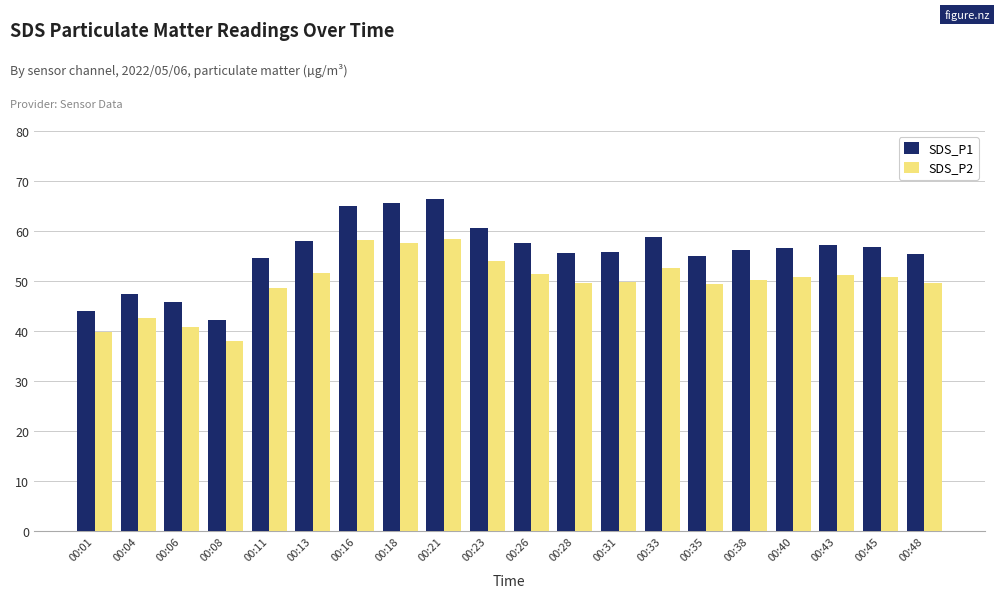

Which series has the widest spread of values?

SDS_P1